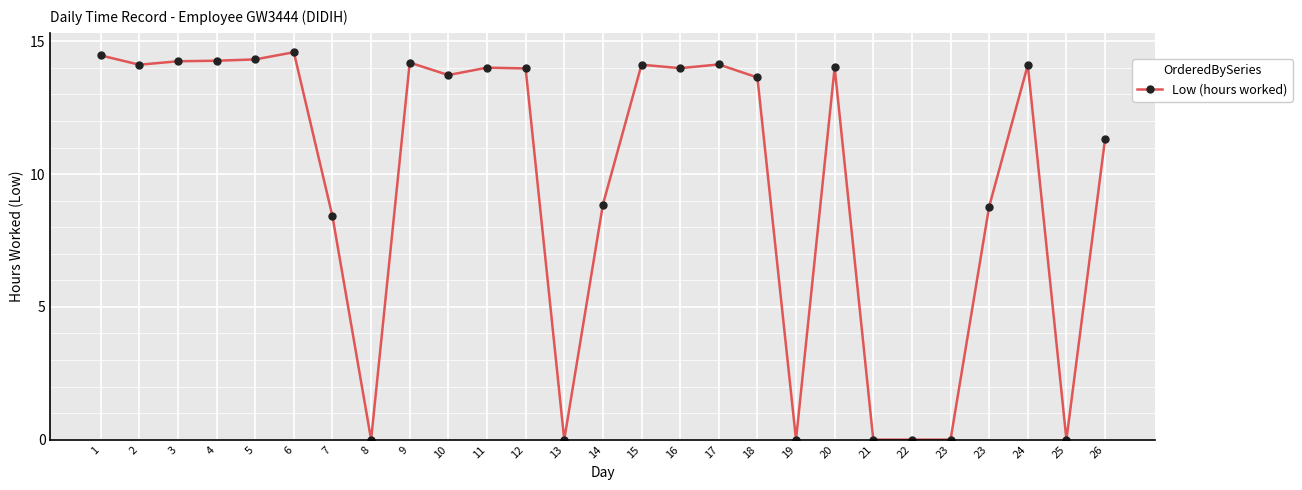

What is the value of the 11th point from the left?

14.0